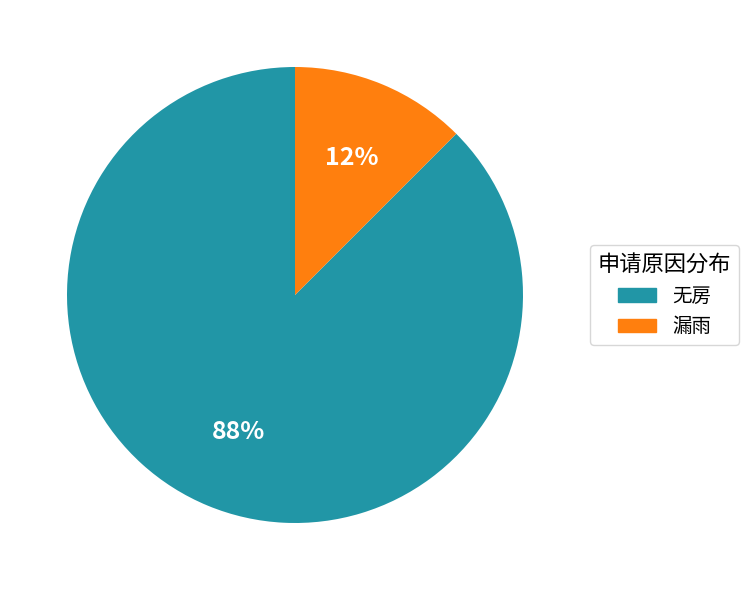

Do 漏雨 and 无房 together represent more than half of the pie?

Yes